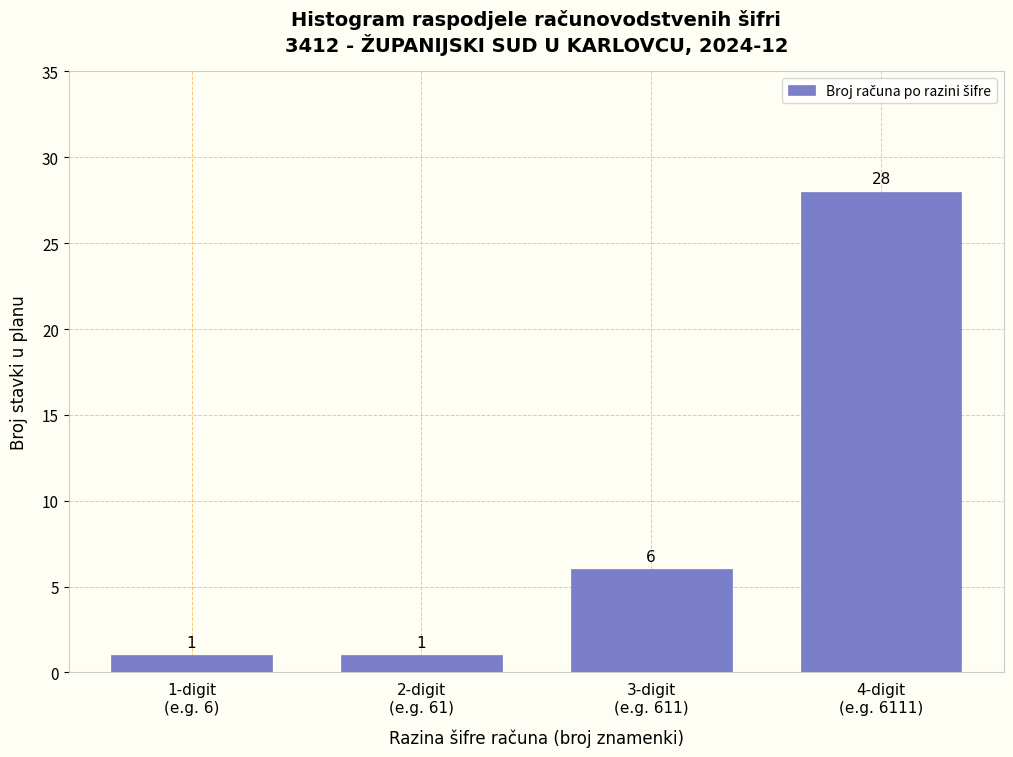

Reading right to left, list all the values displayed in this chart.

28	6	1	1